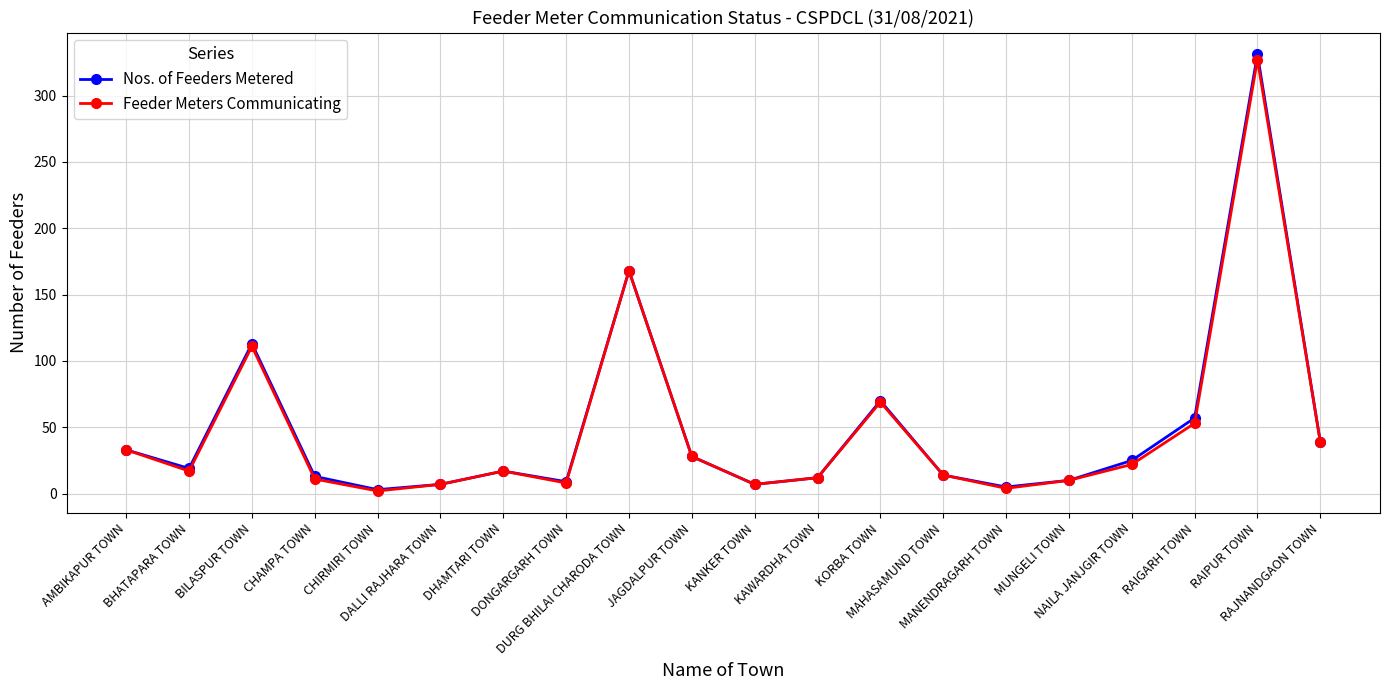

What is the maximum value for Feeder Meters Communicating?

327